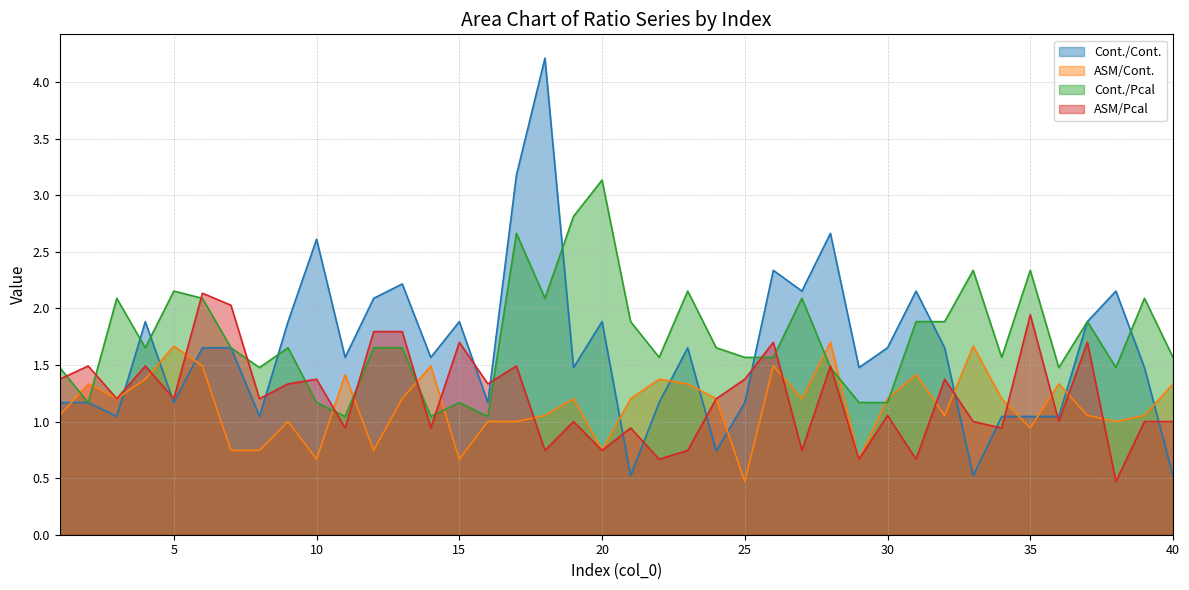

Is it true that Cont./Cont. equals 1.7 at 6?

True